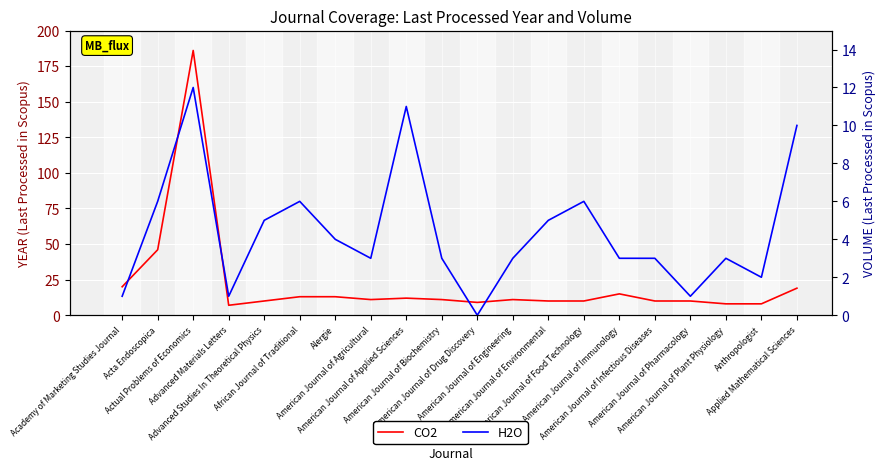

How many values in the H2O series exceed 3?

9